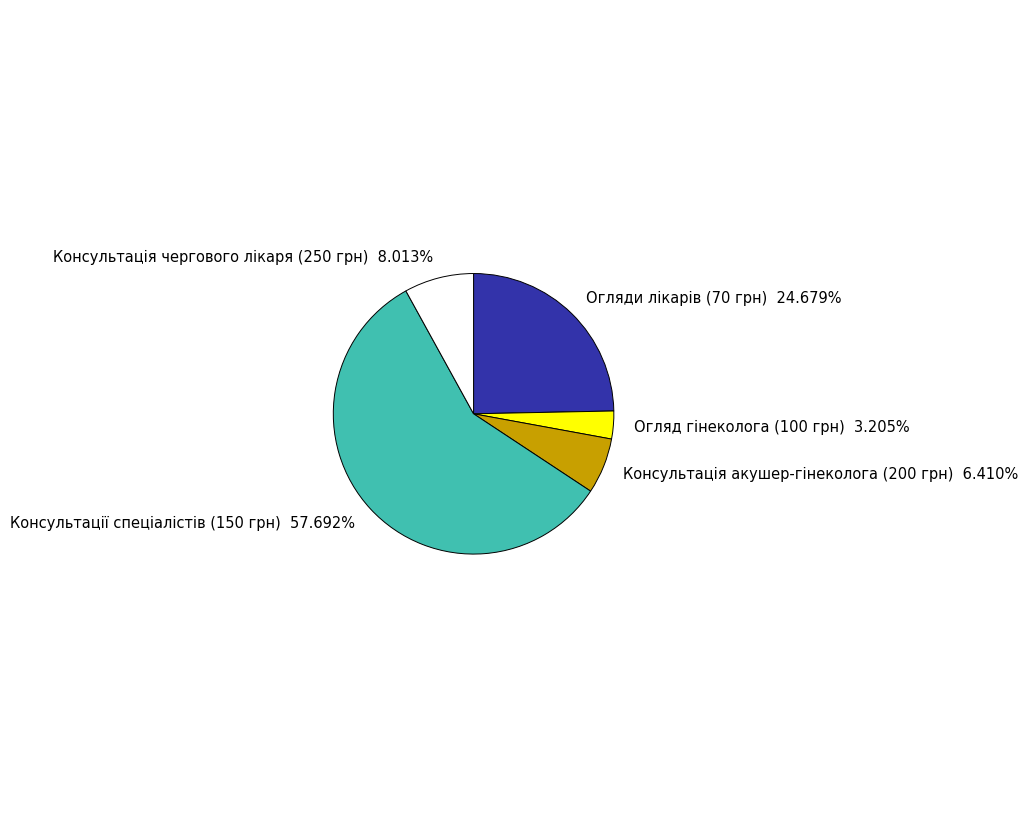

To the nearest percent, what is the average slice percentage?

20%